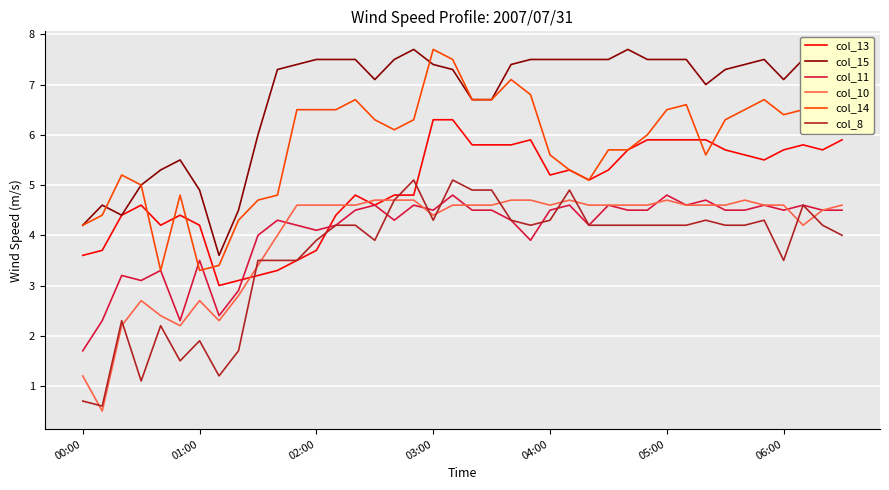

What is the smallest value displayed?

0.5